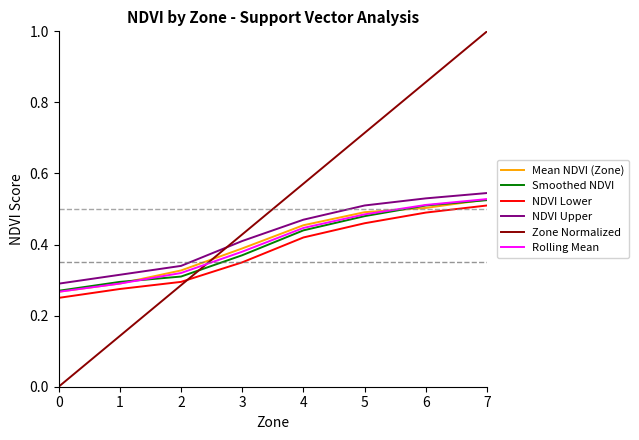

What is the sum of the NDVI Upper values at 4 and 0?

0.8